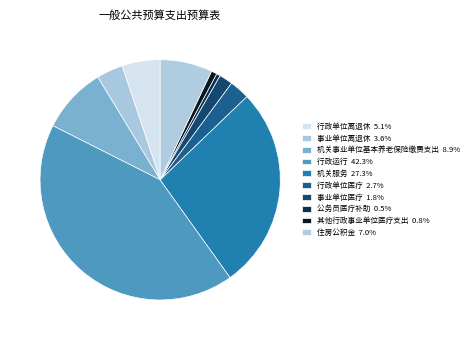

Count the number of slices in the pie.

10